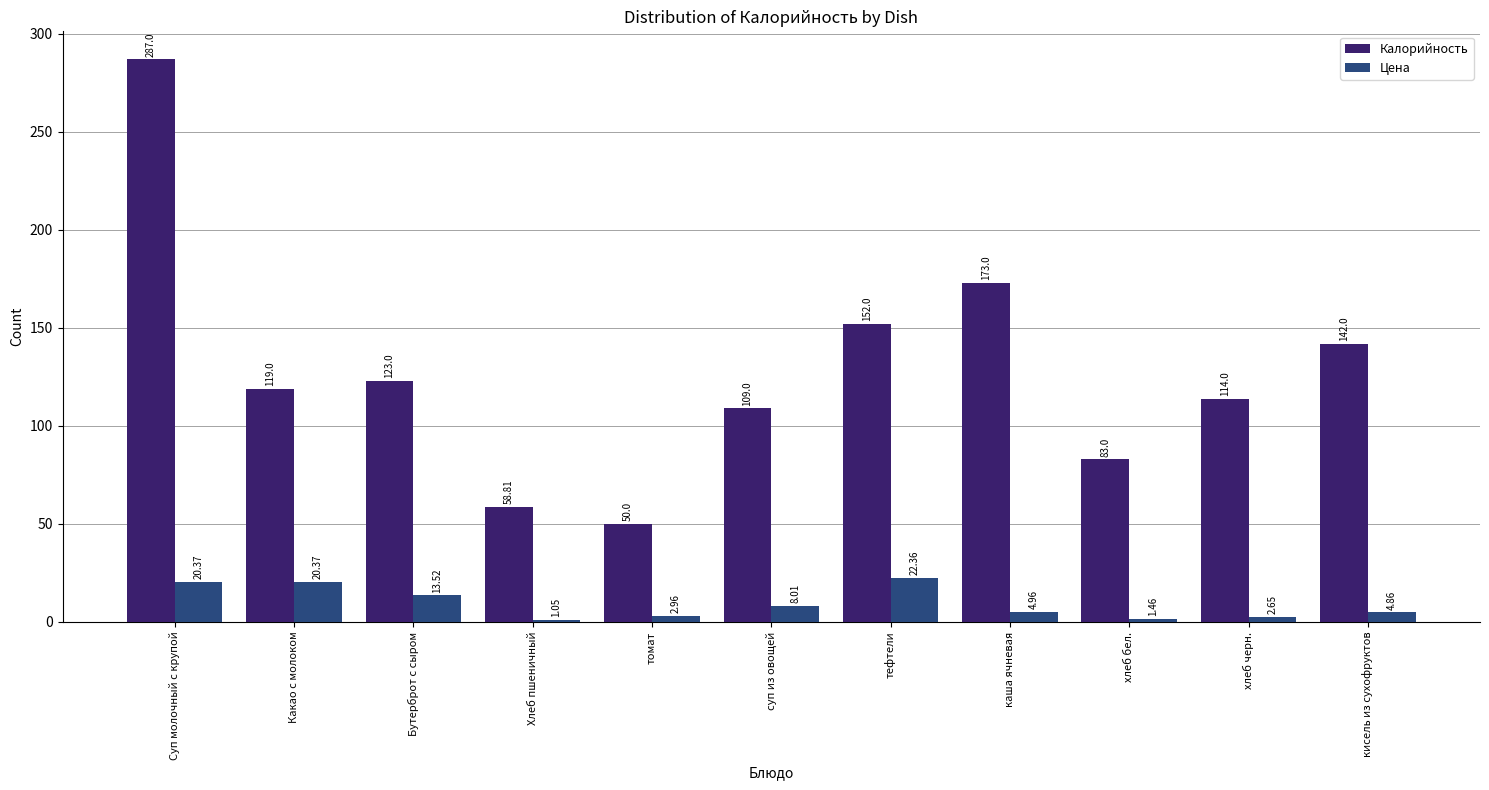

What is the total value across all series at Хлеб пшеничный?

59.9